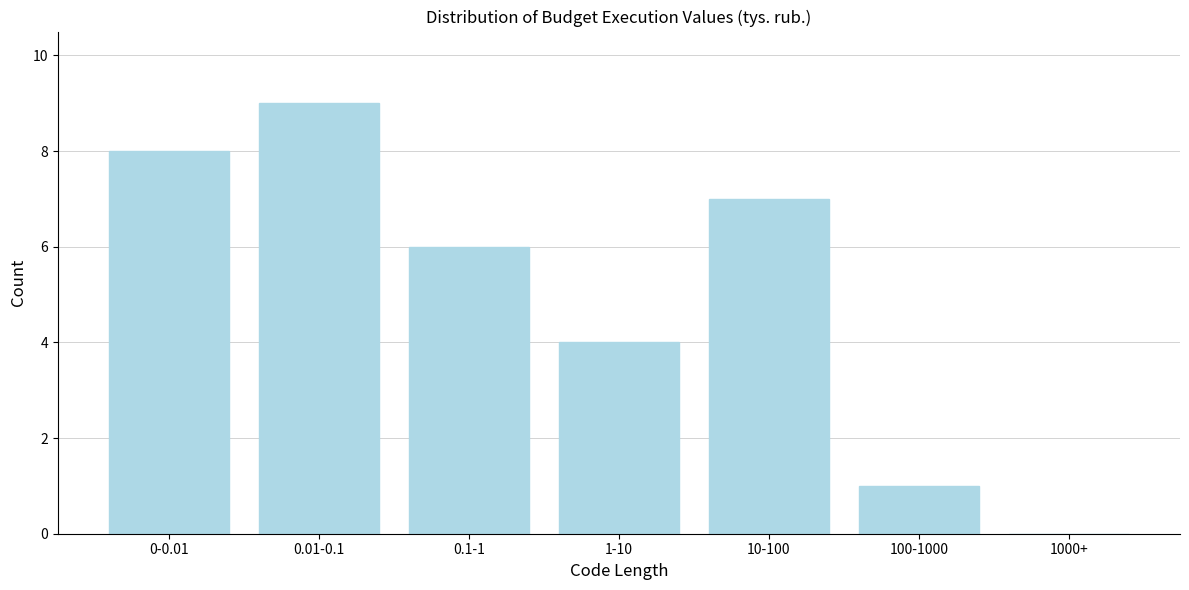

Reading left to right, transcribe all the data shown in this chart.

0-0.01=8	0.01-0.1=9	0.1-1=6	1-10=4	10-100=7	100-1000=1	1000+=0